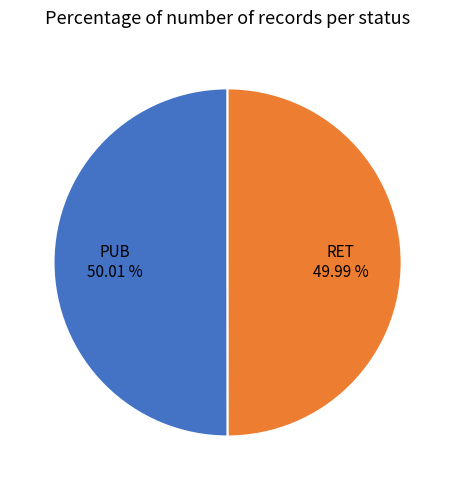

Combined, do RET and PUB account for over 50%?

Yes